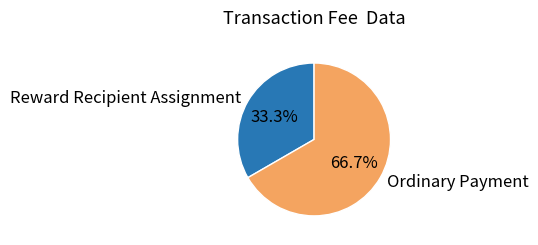

To the nearest percent, what percentage of the pie is Reward Recipient Assignment?

33%